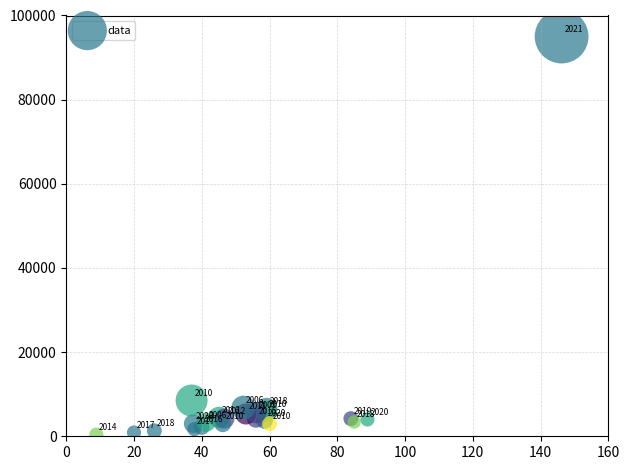

What Y value in the scatter plot is closest to 47700?

8500